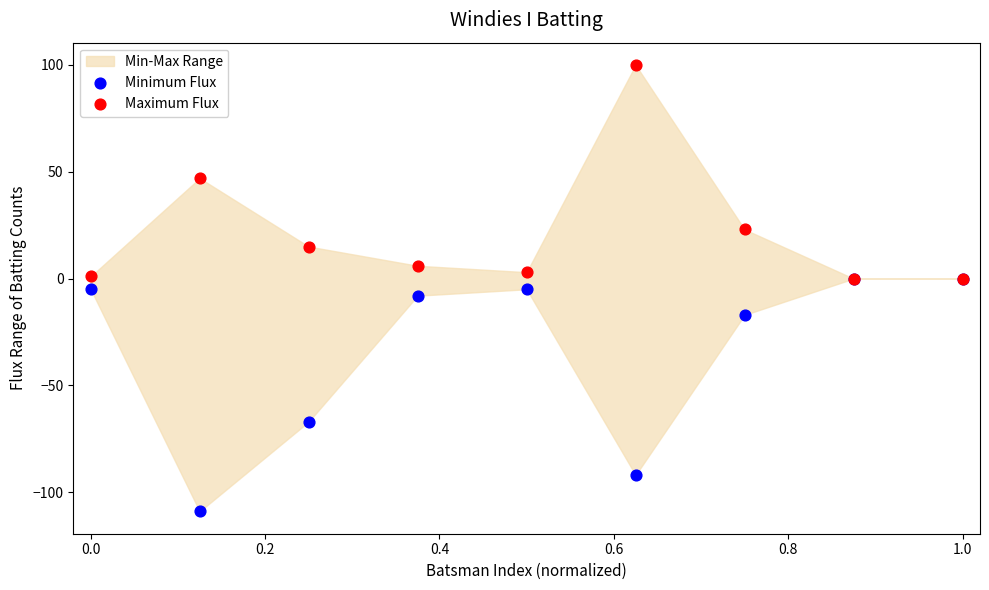

Which series contains the lowest Y value?

Minimum Flux